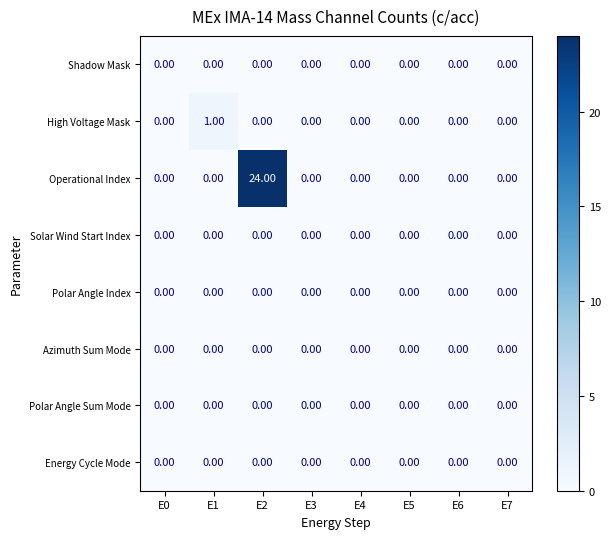

How many data points does each series have?

8